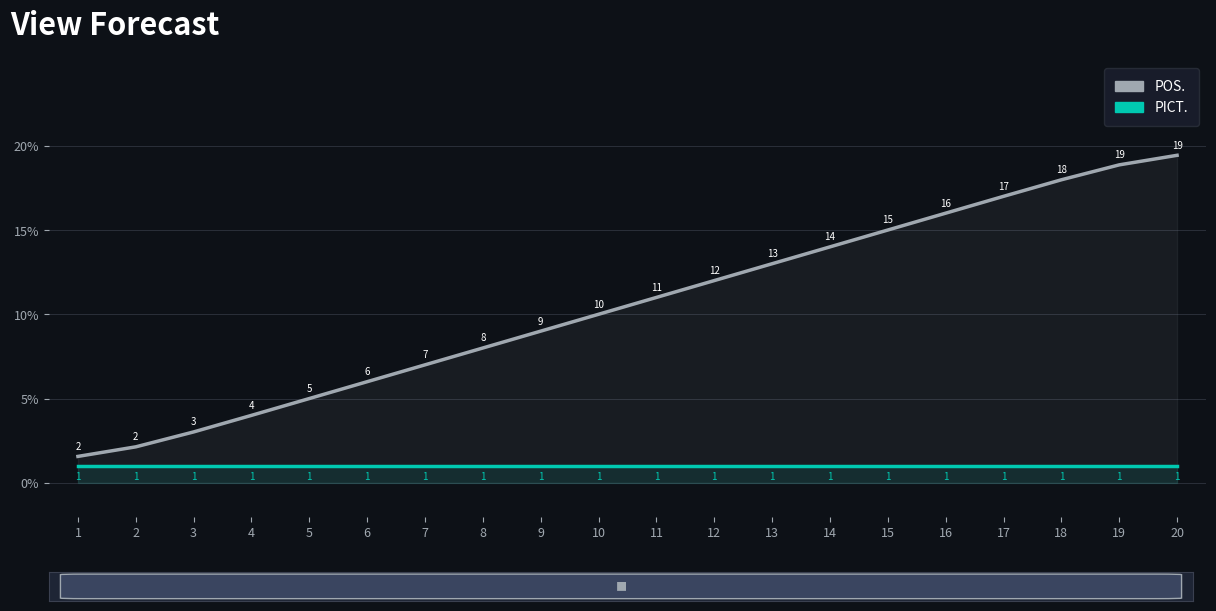

Which category has the lowest value in the POS. series?

1